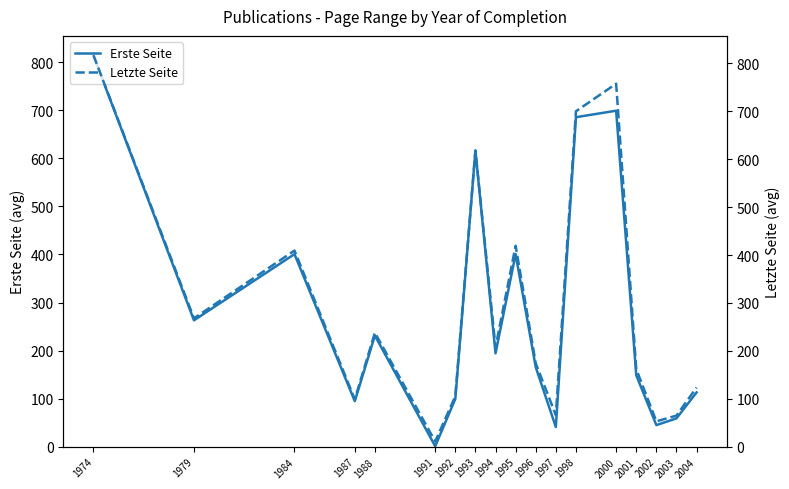

The value of Letzte Seite at 2004 is 123.5. True or false?

True